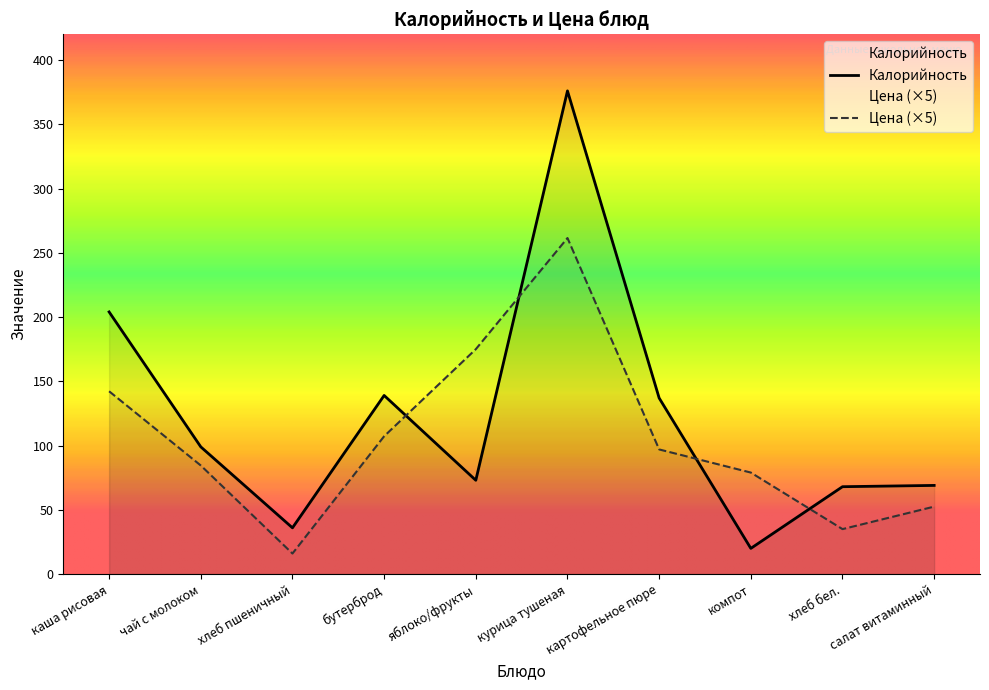

What is the difference between the highest and lowest values at бутерброд?

31.8